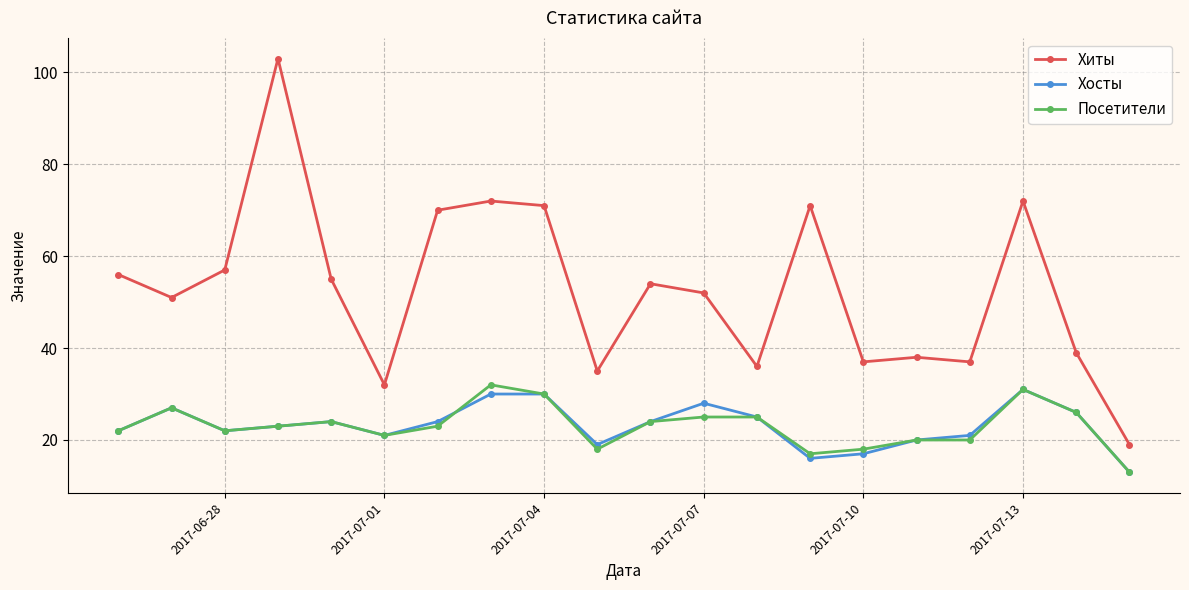

What is the maximum value shown in the chart?

103